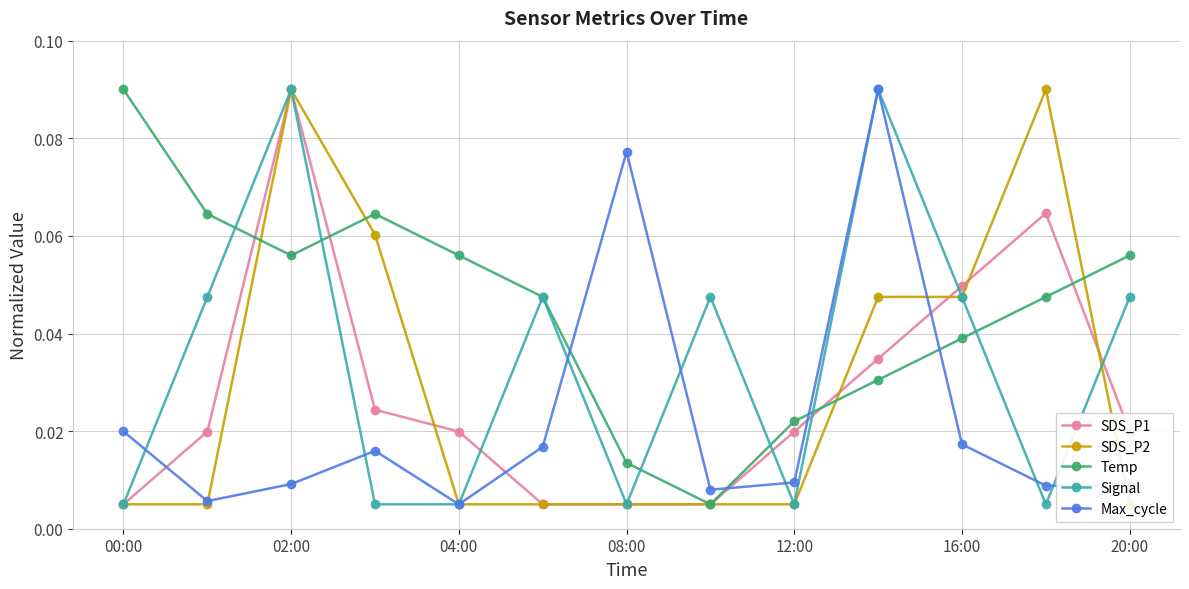

True or false: Temp has more than 0 points higher than both neighbors.

True